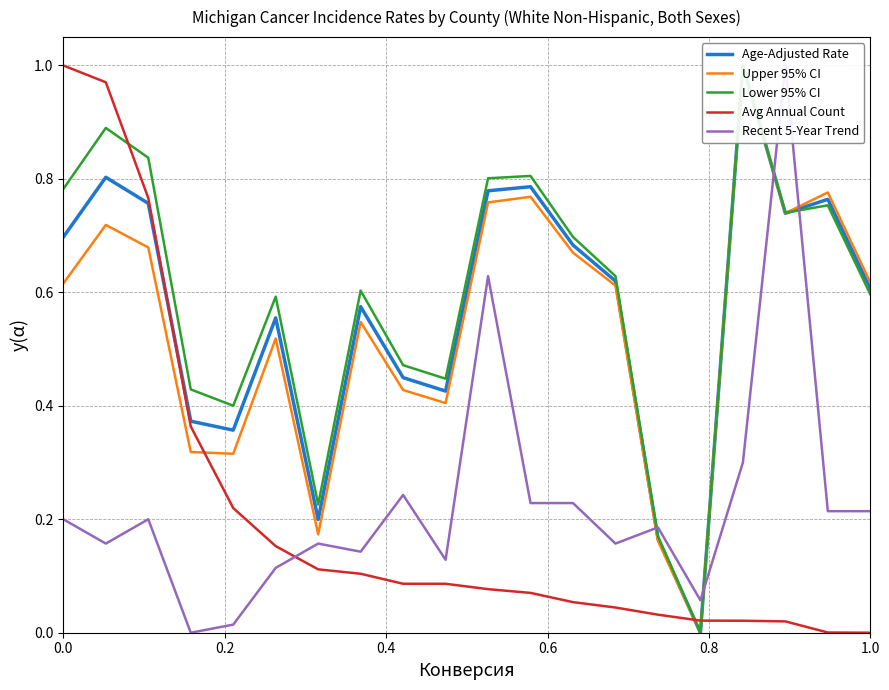

Reading left to right, list all the values displayed in this chart.

Age-Adjusted Rate: 0.7	0.8	0.8	0.4	0.4	0.6	0.2	0.6	0.4	0.4	0.8	0.8	0.7	0.6	0.2	0.0	1.0	0.7	0.8	0.6
Upper 95% CI: 0.6	0.7	0.7	0.3	0.3	0.5	0.2	0.5	0.4	0.4	0.8	0.8	0.7	0.6	0.2	0.0	1.0	0.7	0.8	0.6
Lower 95% CI: 0.8	0.9	0.8	0.4	0.4	0.6	0.2	0.6	0.5	0.4	0.8	0.8	0.7	0.6	0.2	0.0	1.0	0.7	0.8	0.6
Avg Annual Count: 1.0	1.0	0.8	0.4	0.2	0.2	0.1	0.1	0.1	0.1	0.1	0.1	0.1	0.0	0.0	0.0	0.0	0.0	0.0	0.0
Recent 5-Year Trend: 0.2	0.2	0.2	0.0	0.0	0.1	0.2	0.1	0.2	0.1	0.6	0.2	0.2	0.2	0.2	0.1	0.3	1.0	0.2	0.2